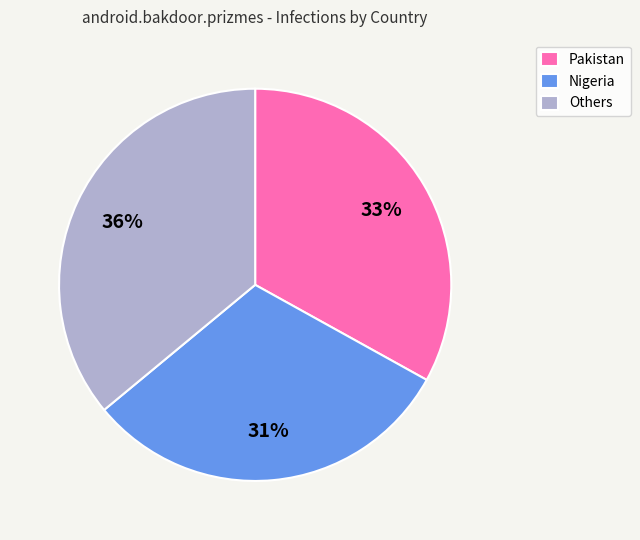

What percentage is the Nigeria slice, to the nearest percent?

31%